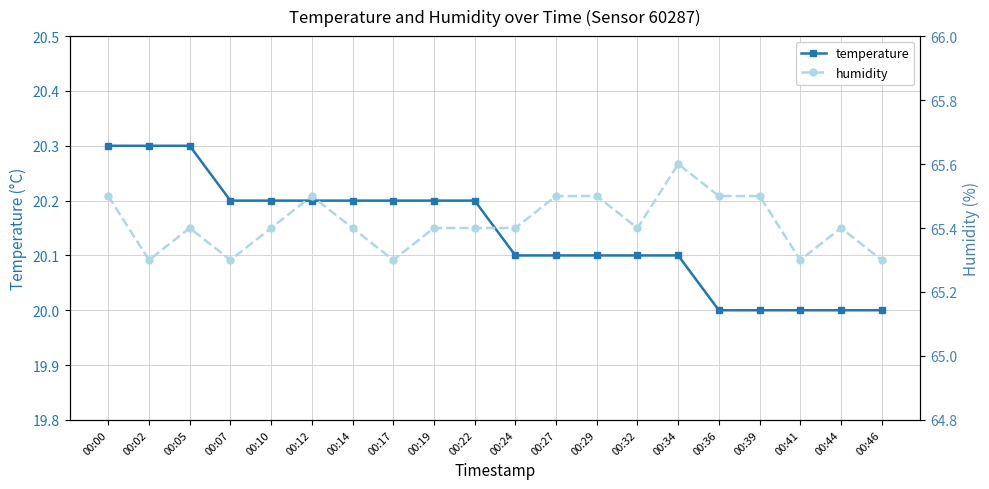

What is the total value across all series at 00:05?

85.7